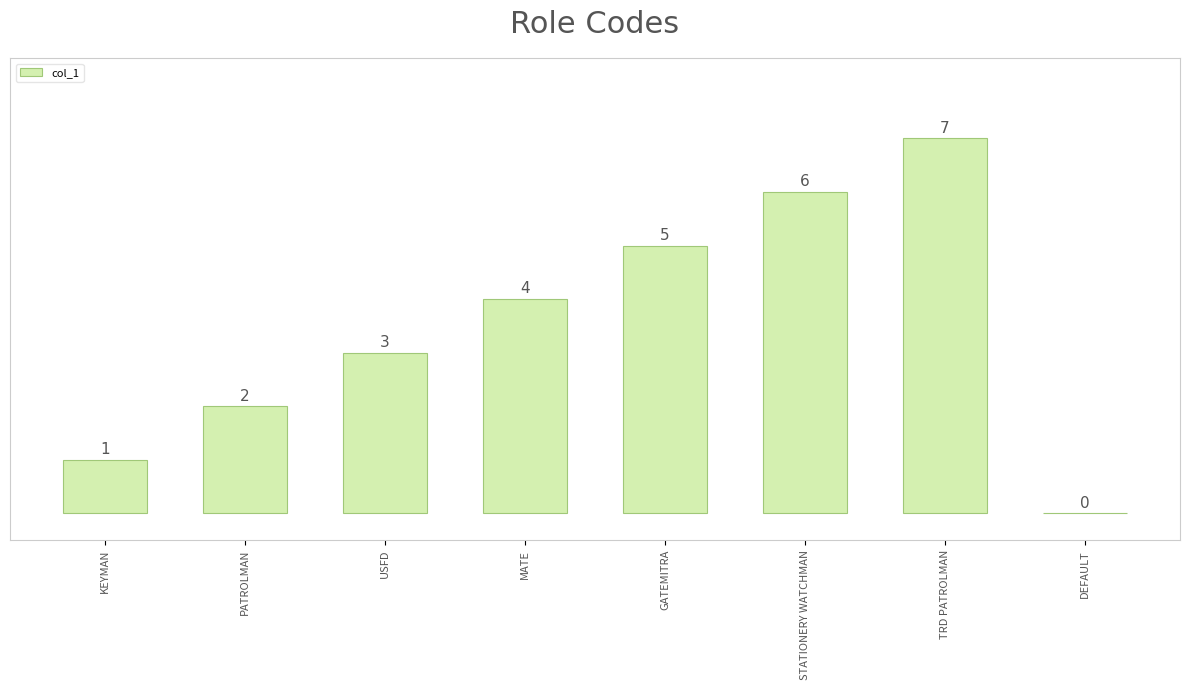

What is the sum of all values?

28